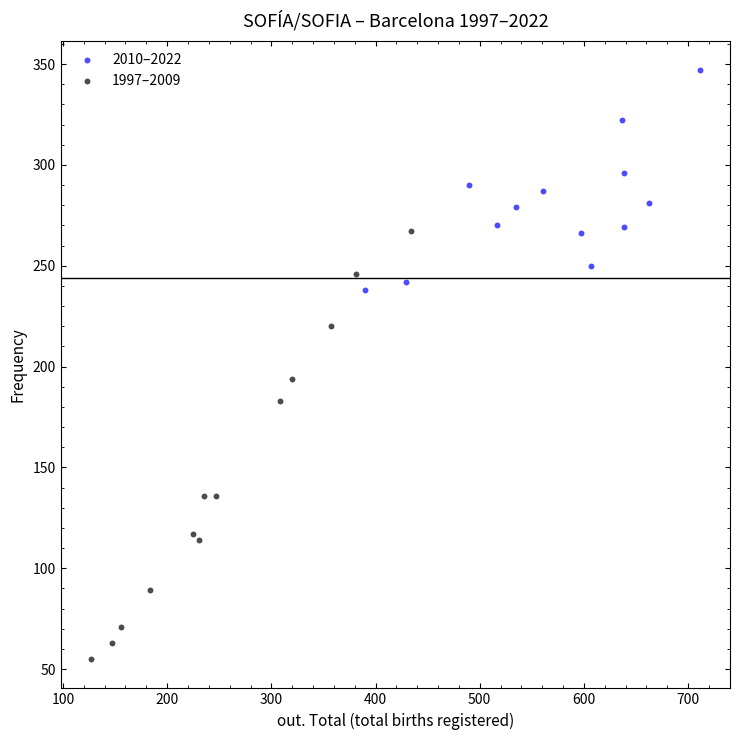

Which series contains the lowest Y value?

1997–2009